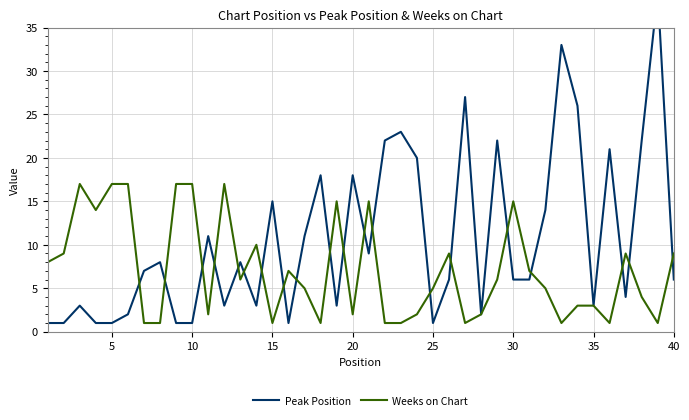

What is the value of the Weeks on Chart point at the 40th from the left?

9